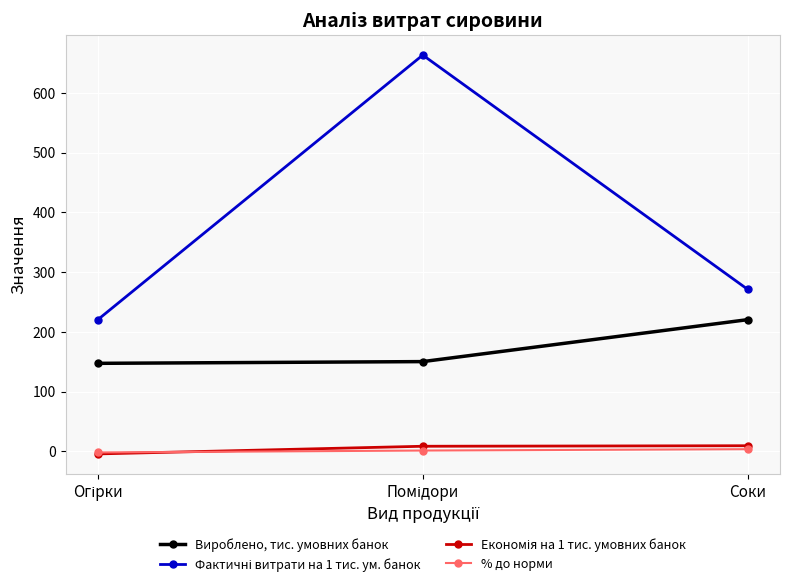

What is the value of the Вироблено, тис. умовних банок point at the 3rd from the left?

220.4